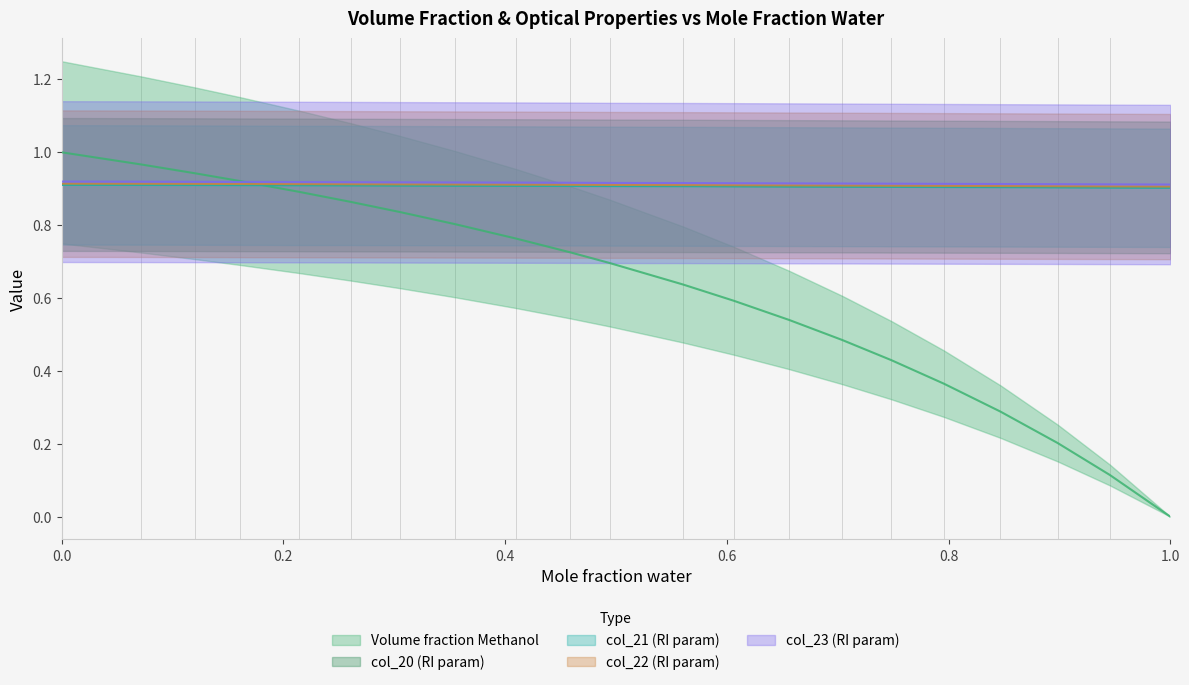

The value of col_23 at 0.1203 is 1.6. True or false?

False